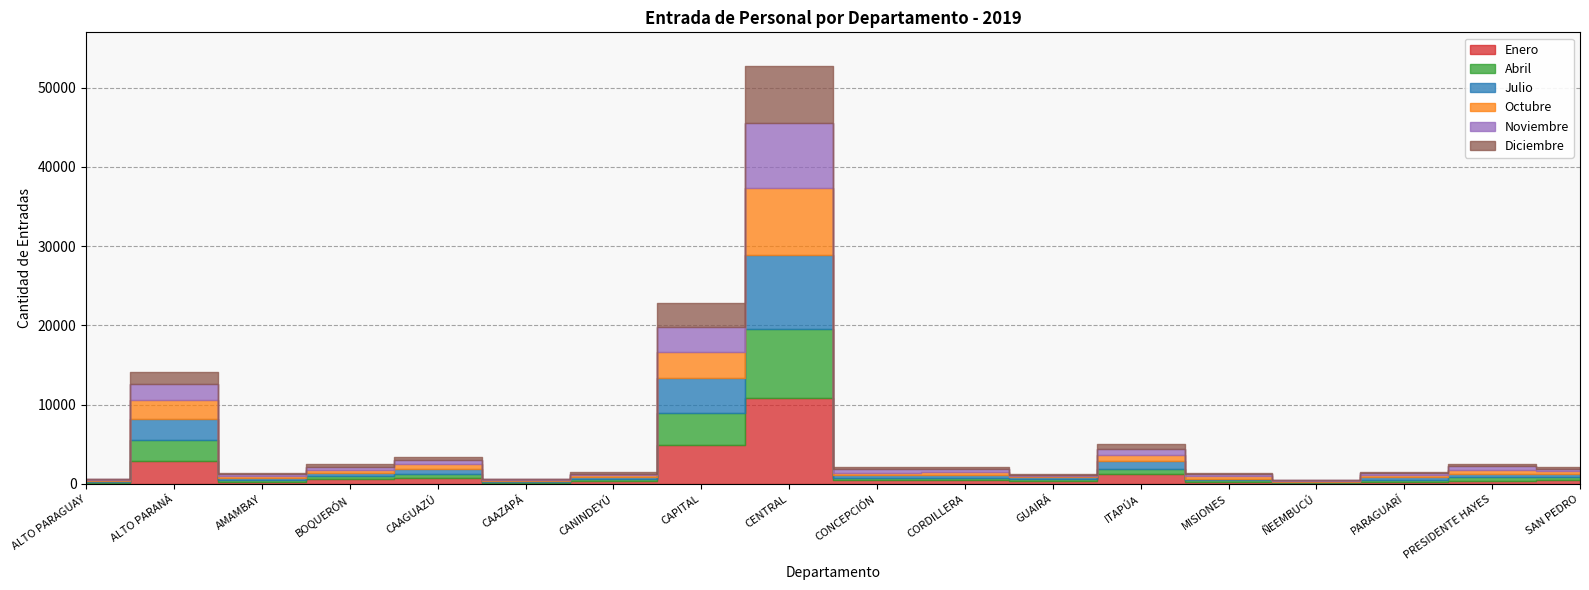

True or false: Abril and Octubre intersect in this chart.

True